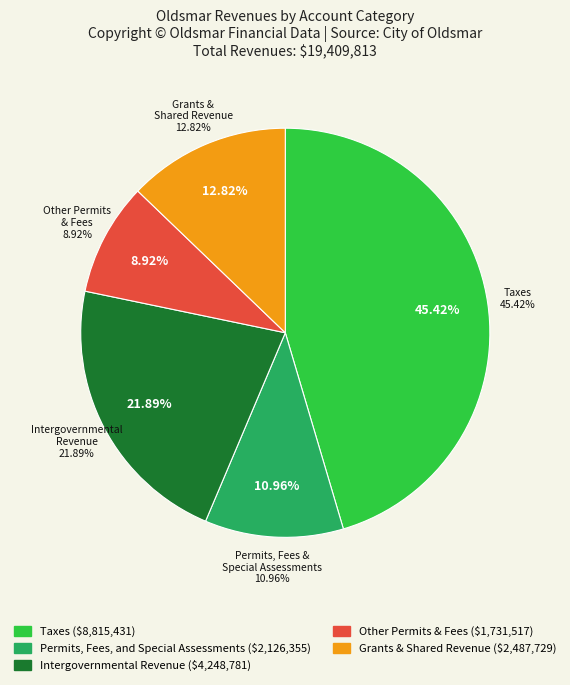

Is there a majority slice in this chart?

No